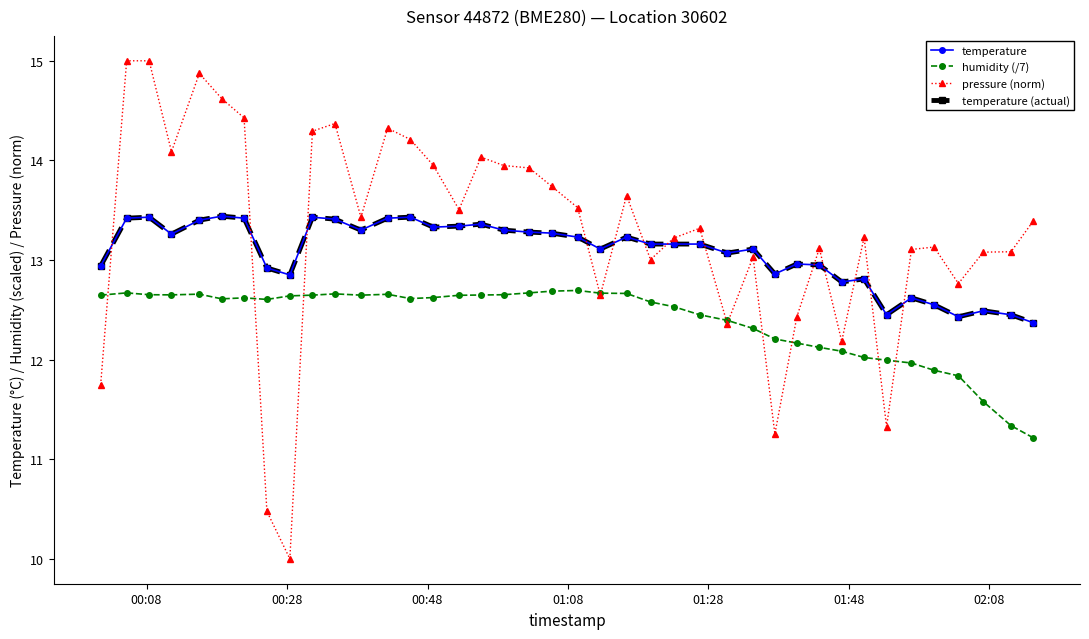

Which series has the largest range (max minus min)?

pressure (norm)